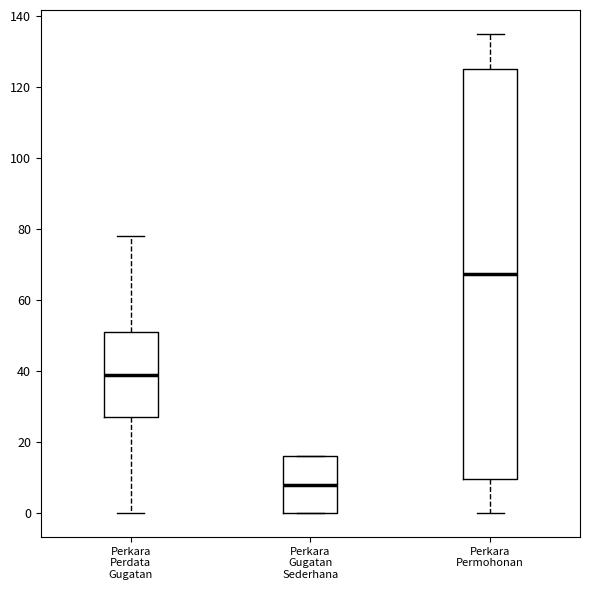

Reading left to right, transcribe this box plot: for each box, give where its median line is, the range the box spans, and where its two whiskers end, as read against the y-axis. The values are not printed on the chart, so give them approximately, as read against the axis.

Perkara Perdata Gugatan: median 40, box 28 to 52, whiskers 0 to 78
Perkara Gugatan Sederhana: median 8, box 0 to 16, whiskers 0 to 16
Perkara Permohonan: median 68, box 10 to 126, whiskers 0 to 136